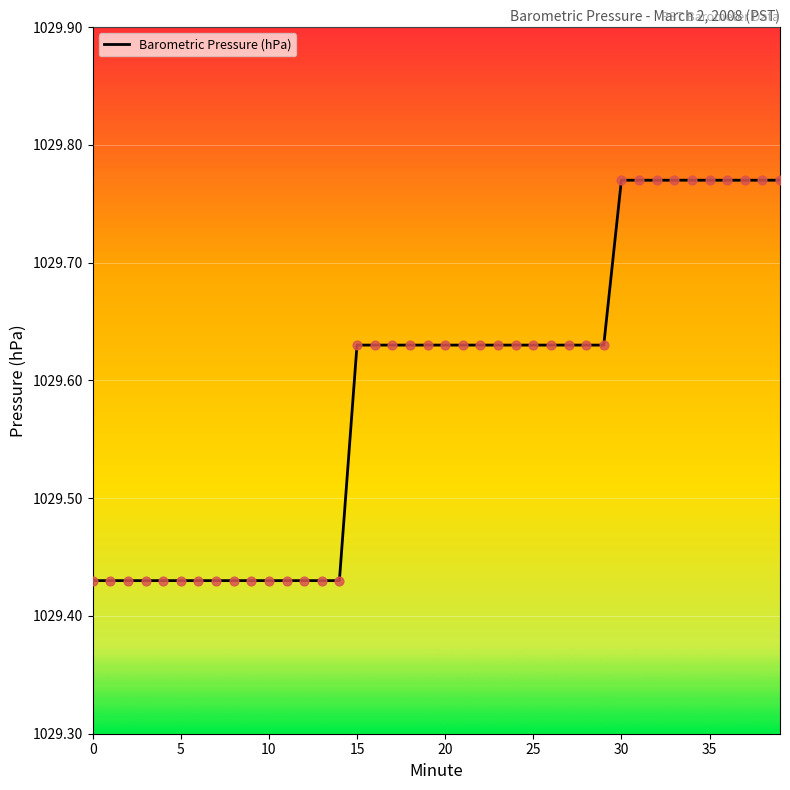

What is the difference between the maximum and minimum values?

0.3